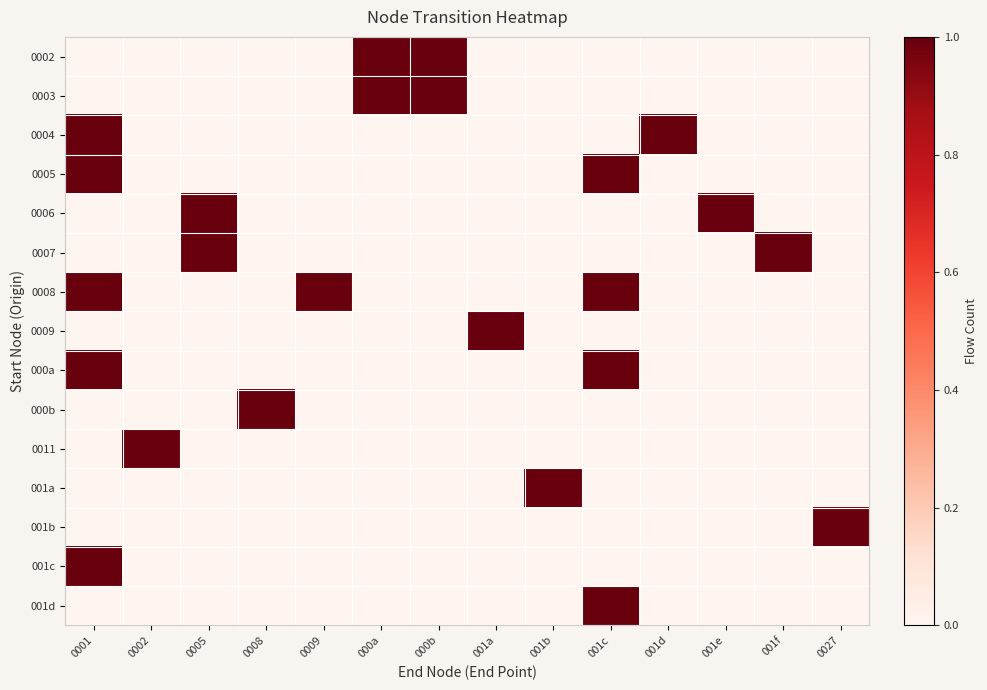

Which category has the lowest value across all series?

0001